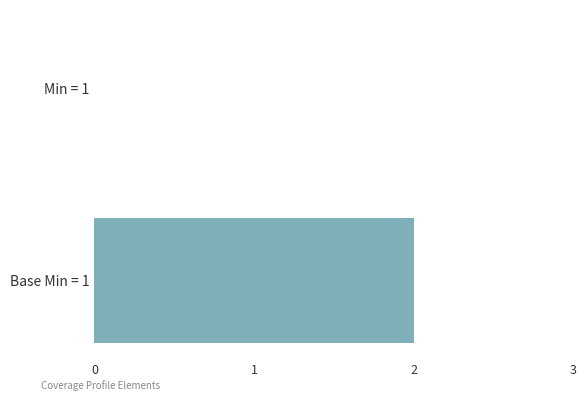

How many values are between 0 and 2?

2